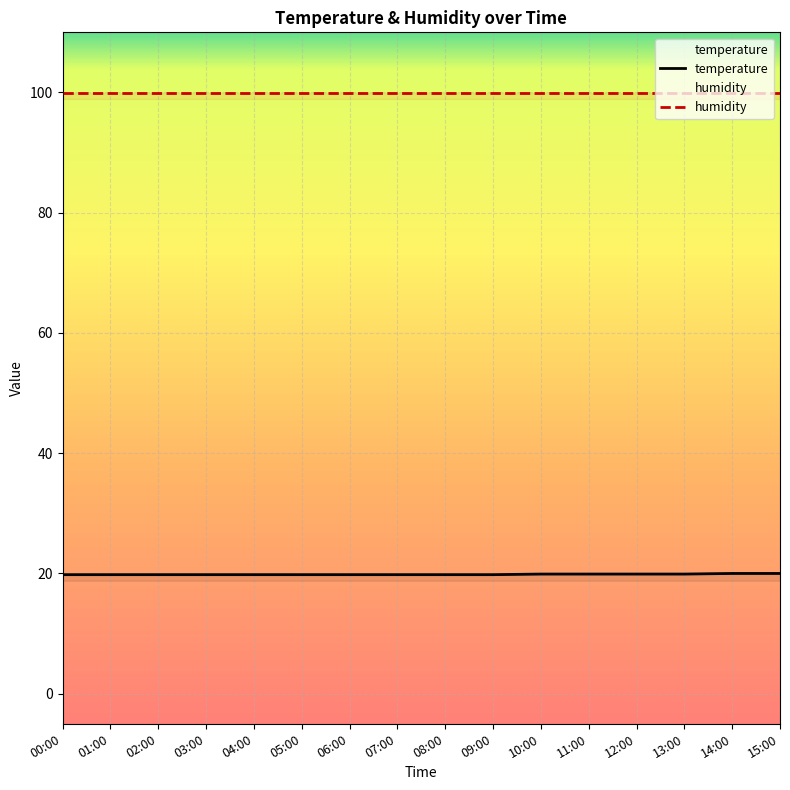

What is the difference between the maximum and minimum values?

0.2